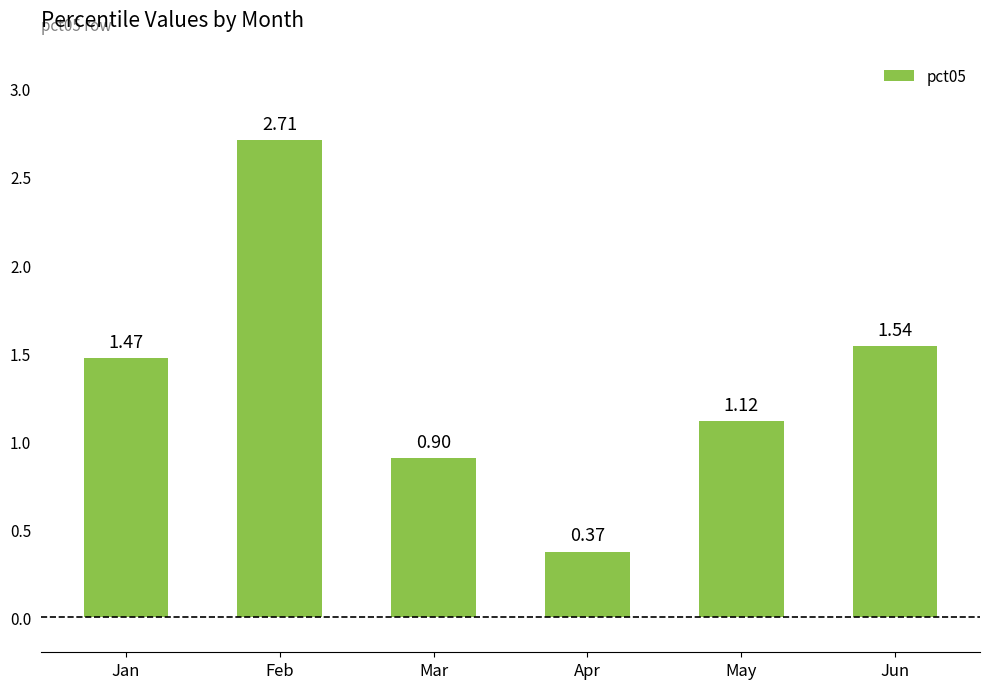

How many data points are less than 1?

2